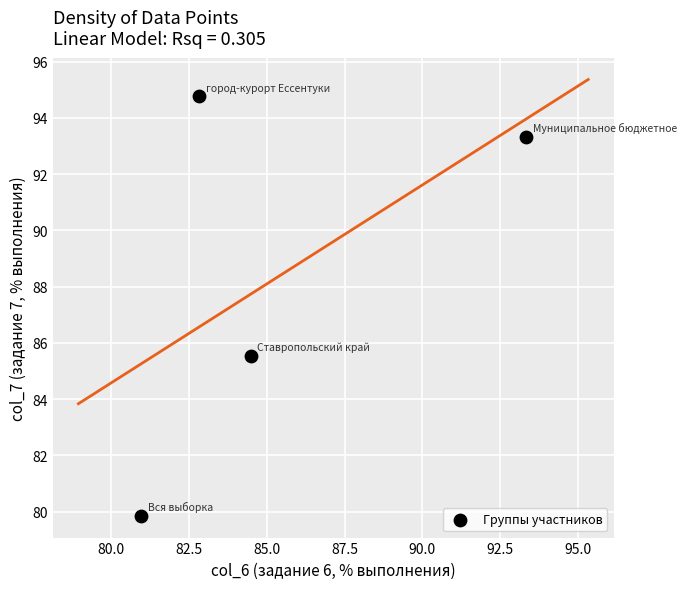

What is the average X value?

85.4